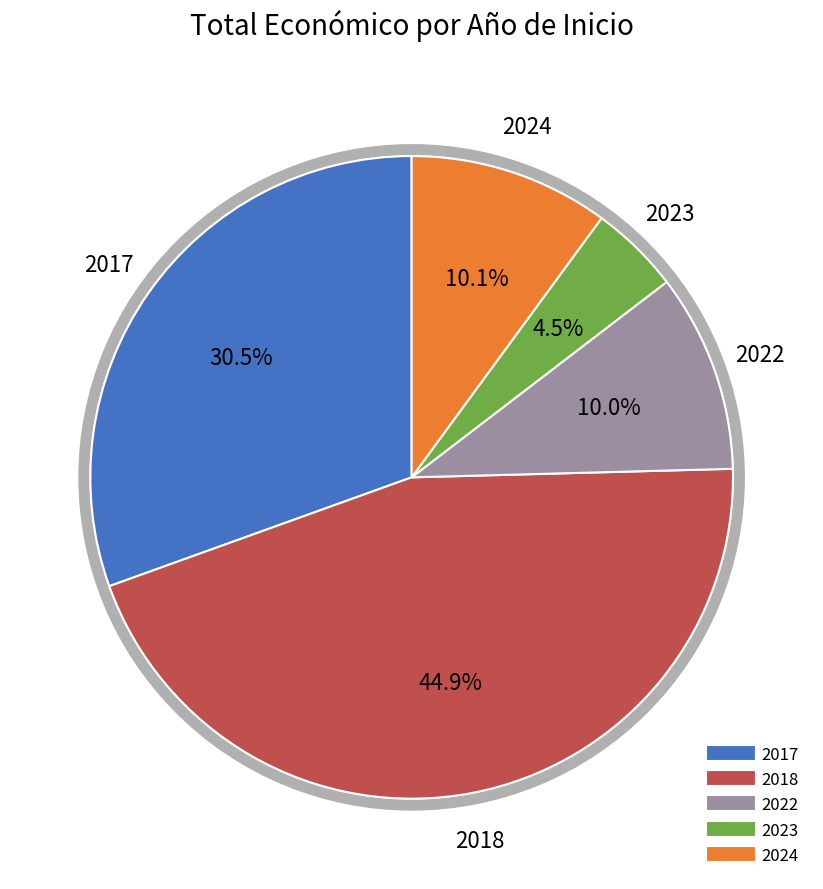

Does any single category account for the majority?

No